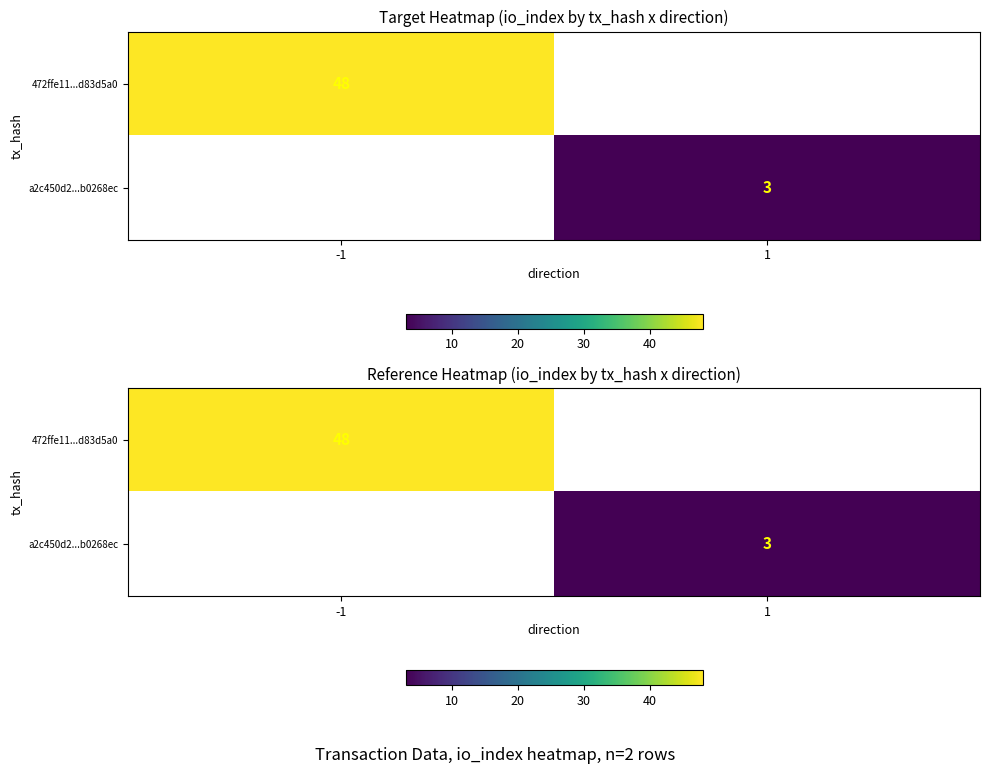

Rank the categories by 472ffe11...d83d5a0 value from highest to lowest.

-1, 1